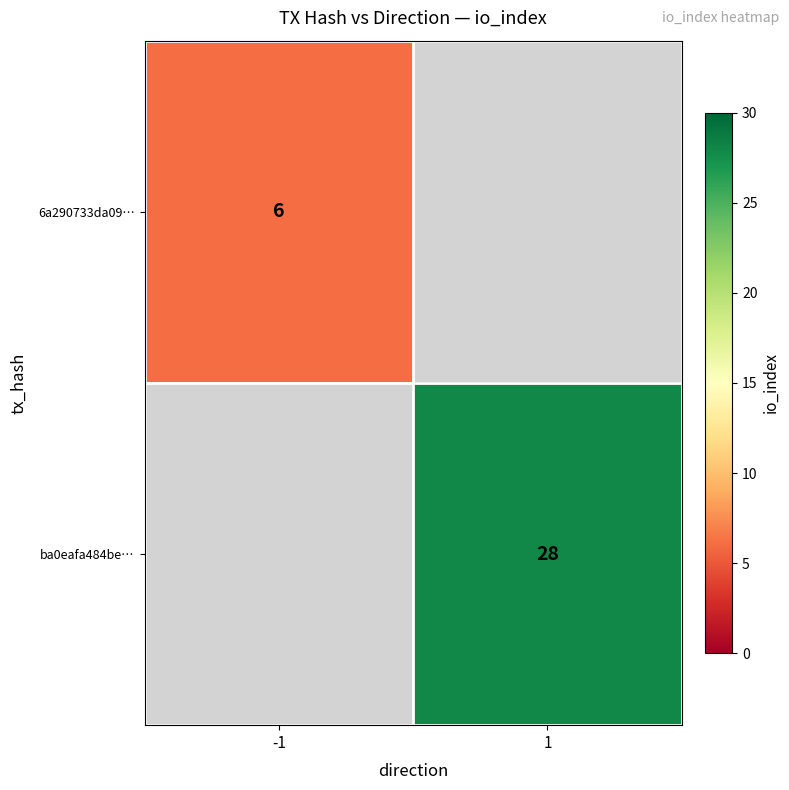

The value of 6a290733da09… at -1 is 6. True or false?

True